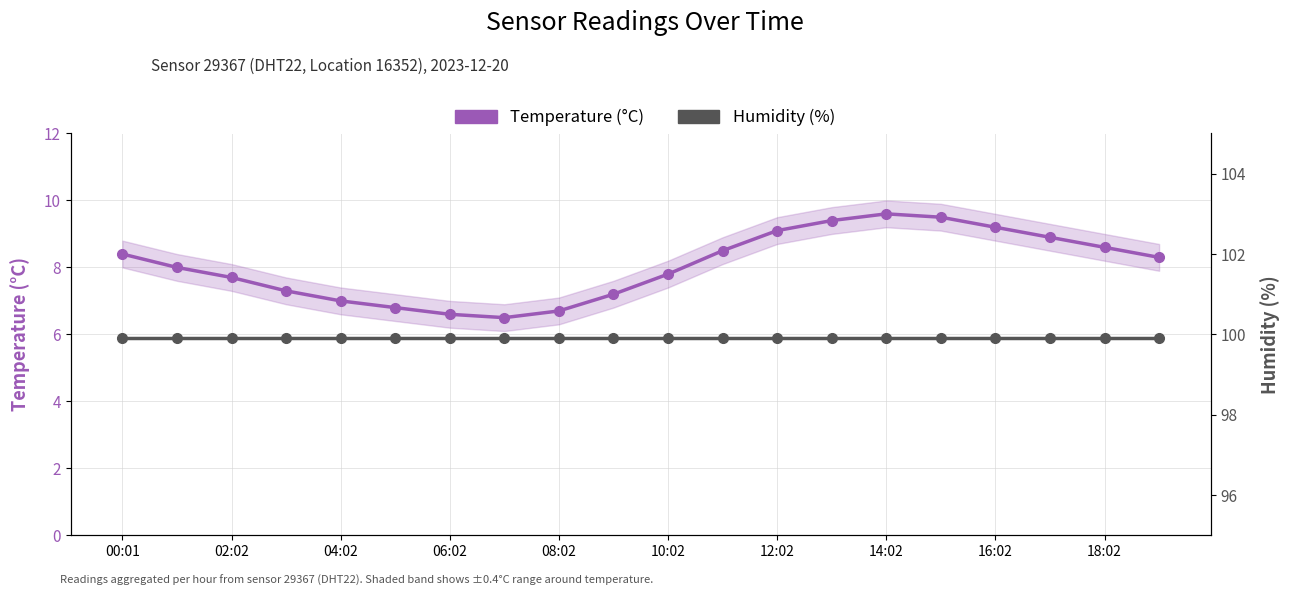

Rank the series by their maximum value, from lowest to highest.

Temperature (°C), Humidity (%)